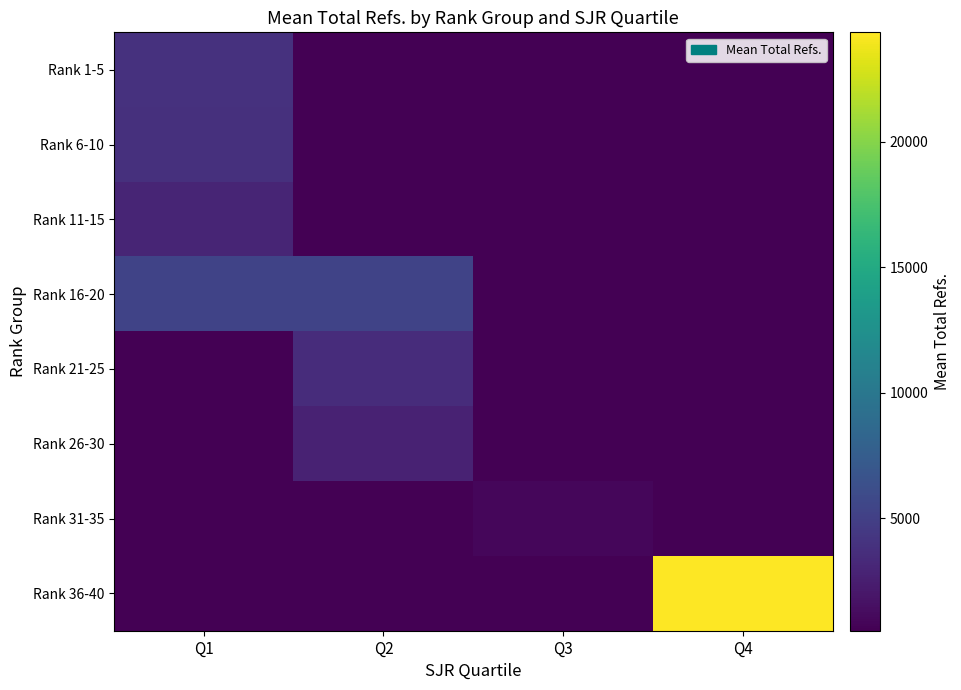

List the series in order of their peak value, lowest first.

Rank 31-35, Rank 26-30, Rank 11-15, Rank 21-25, Rank 6-10, Rank 1-5, Rank 16-20, Rank 36-40